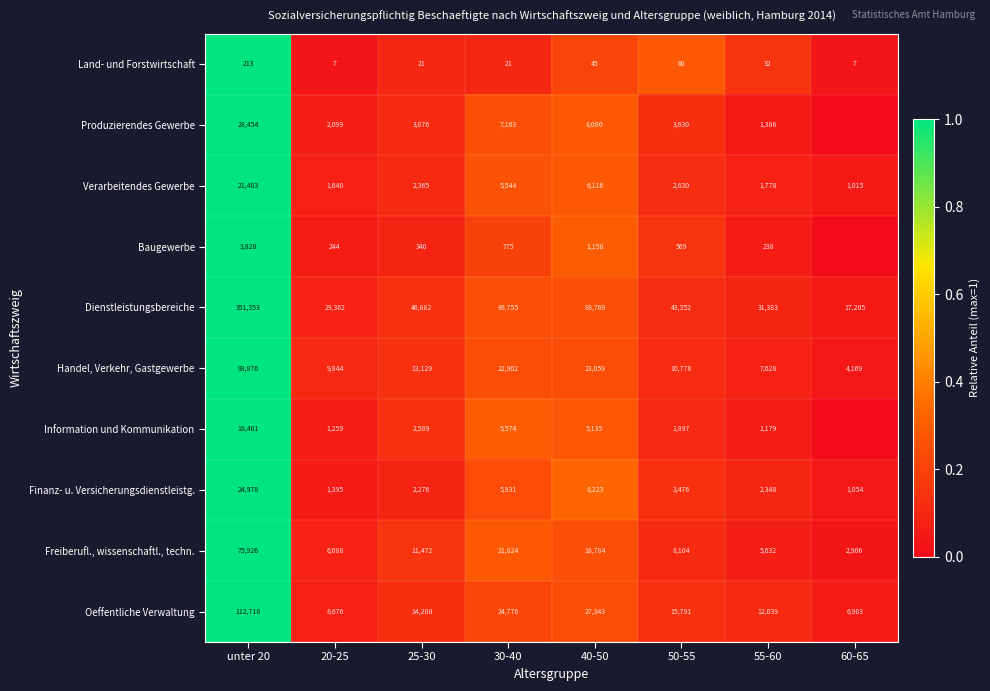

Rank the series at 50-55 from lowest to highest value.

Land- und Forstwirtschaft, Baugewerbe, Information und Kommunikation, Verarbeitendes Gewerbe, Finanz- u. Versicherungsdienstleistg., Produzierendes Gewerbe, Freiberufl., wissenschaftl., techn., Handel, Verkehr, Gastgewerbe, Oeffentliche Verwaltung, Dienstleistungsbereiche